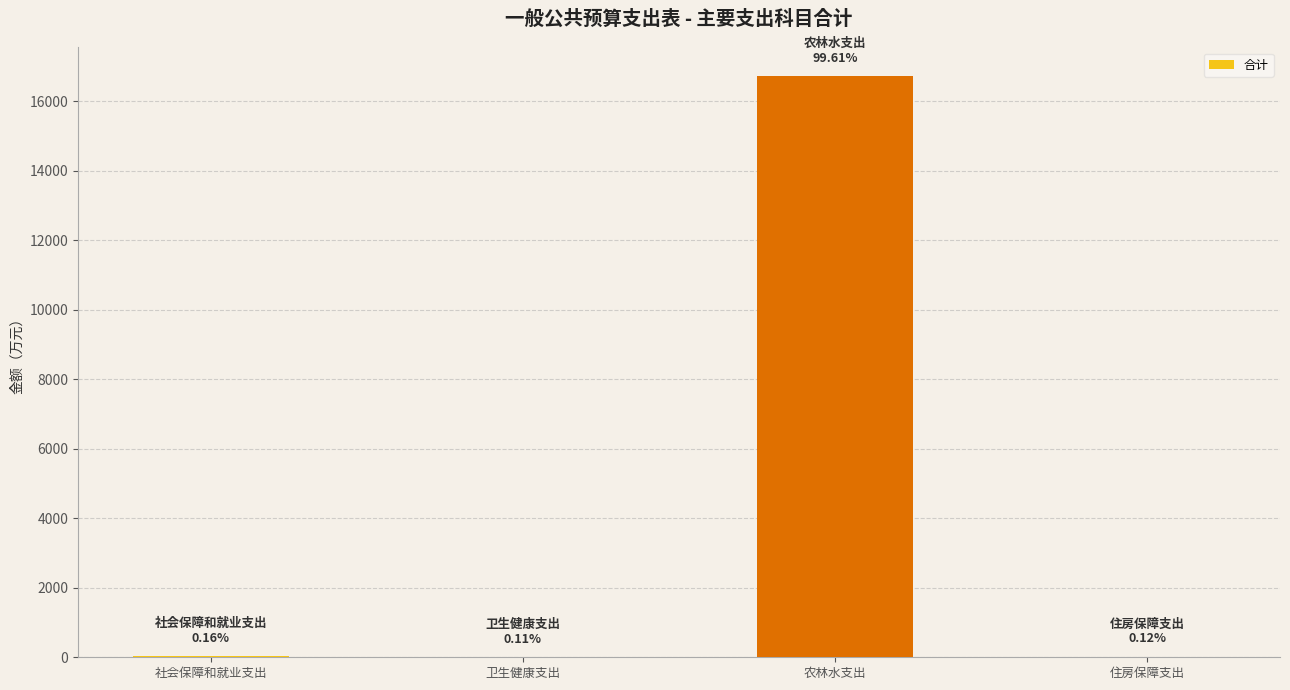

At which category does the chart reach its peak across all series?

农林水支出